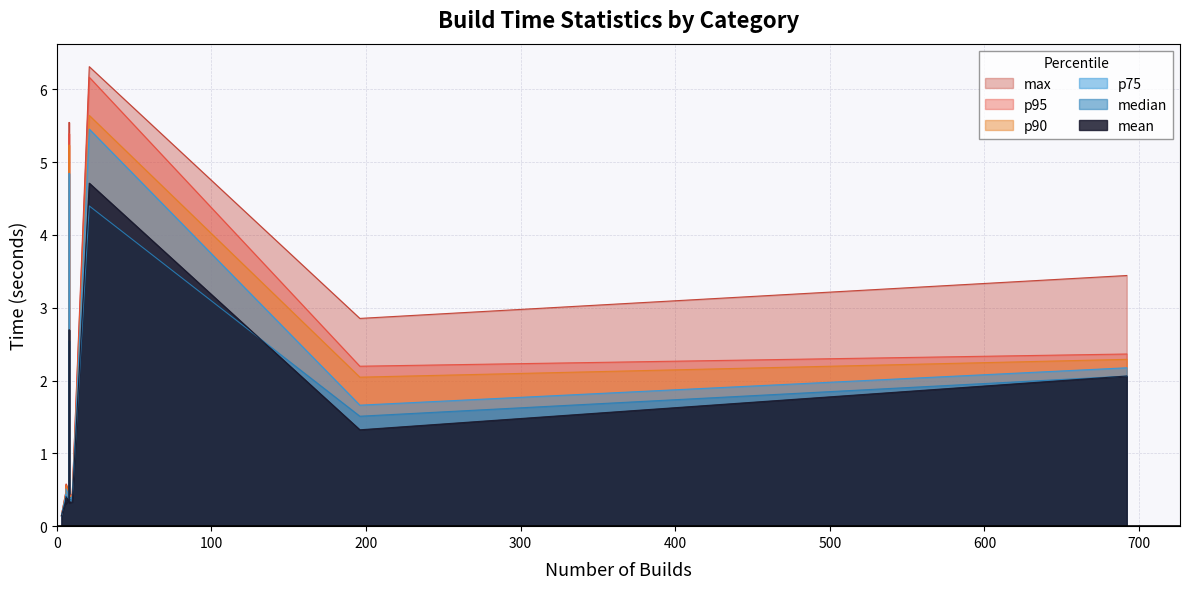

Between CLDRPluralRuleParser and IPSet, which series saw the biggest shift?

max